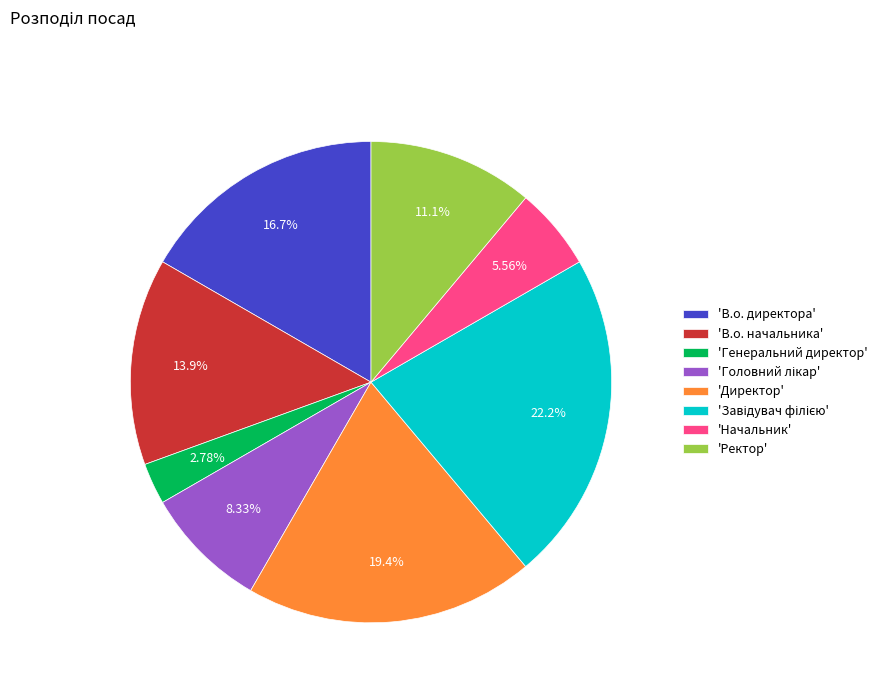

Which category has the smallest portion of the pie?

'Генеральний директор'